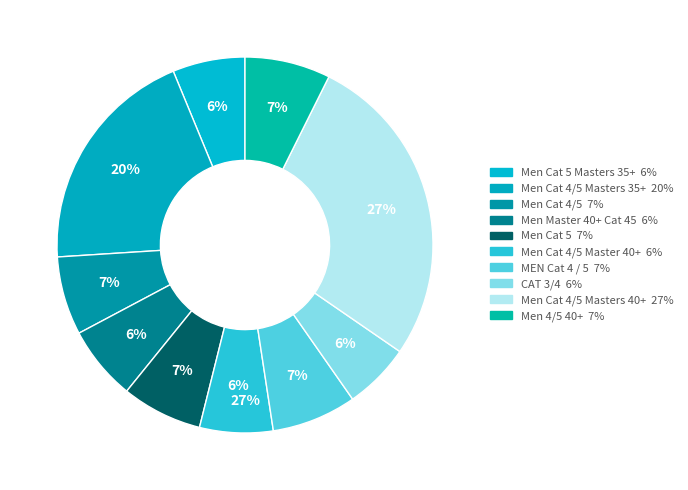

How much of the chart is everything except MEN Cat 4 / 5?

92.7%